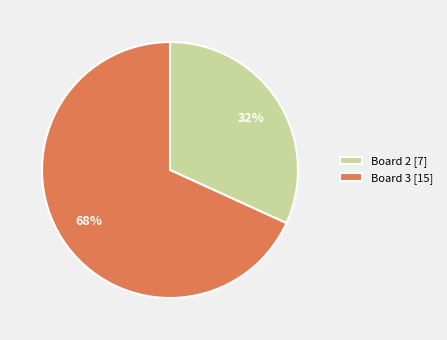

To the nearest percent, what portion does Board 2 [7] represent?

32%